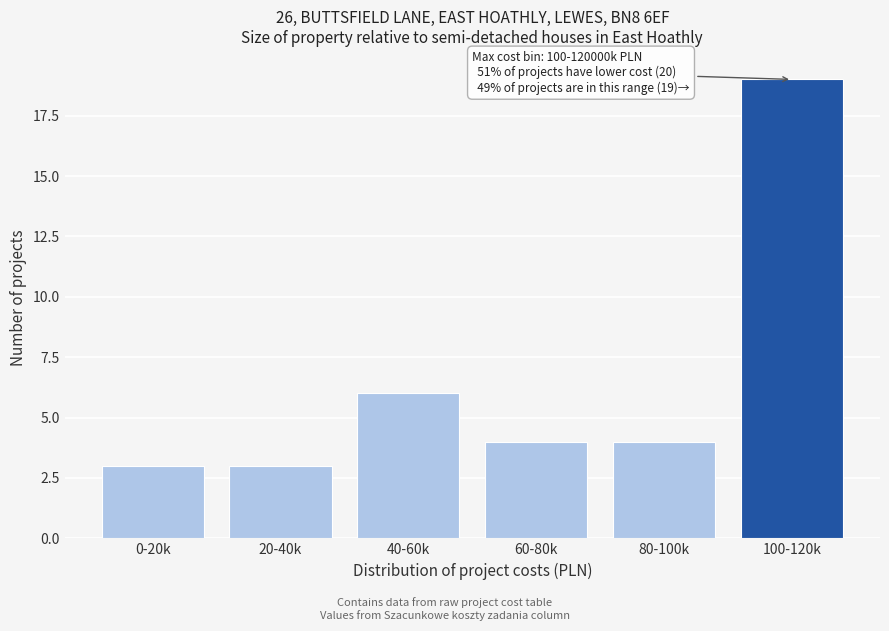

Reading left to right, what are all the values shown in this chart?

3	3	6	4	4	19